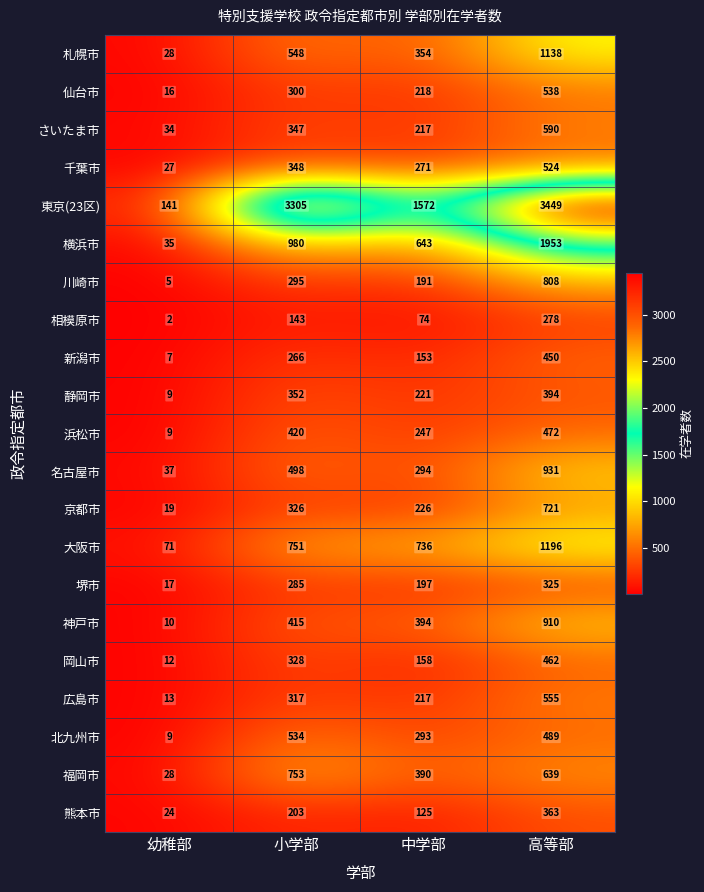

Rank the series at 小学部 from lowest to highest value.

相模原市, 熊本市, 新潟市, 堺市, 川崎市, 仙台市, 広島市, 京都市, 岡山市, さいたま市, 千葉市, 静岡市, 神戸市, 浜松市, 名古屋市, 北九州市, 札幌市, 大阪市, 福岡市, 横浜市, 東京(23区)